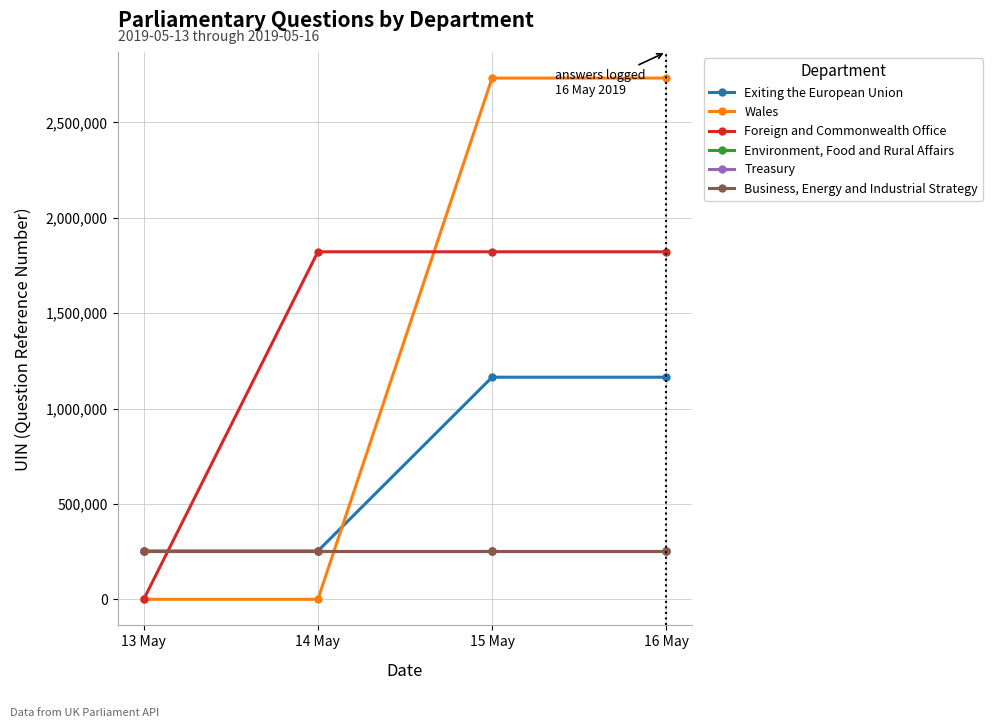

Where do Treasury and Foreign and Commonwealth Office first cross each other?

13 May and 14 May